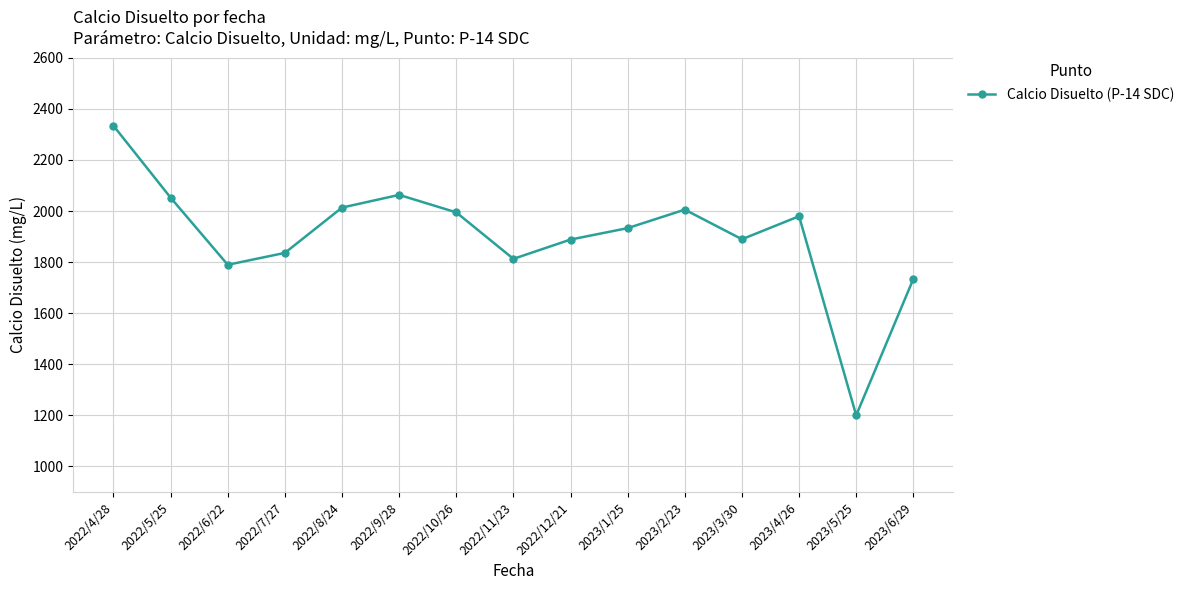

True or false: the data has more than 0 interior local peaks.

True